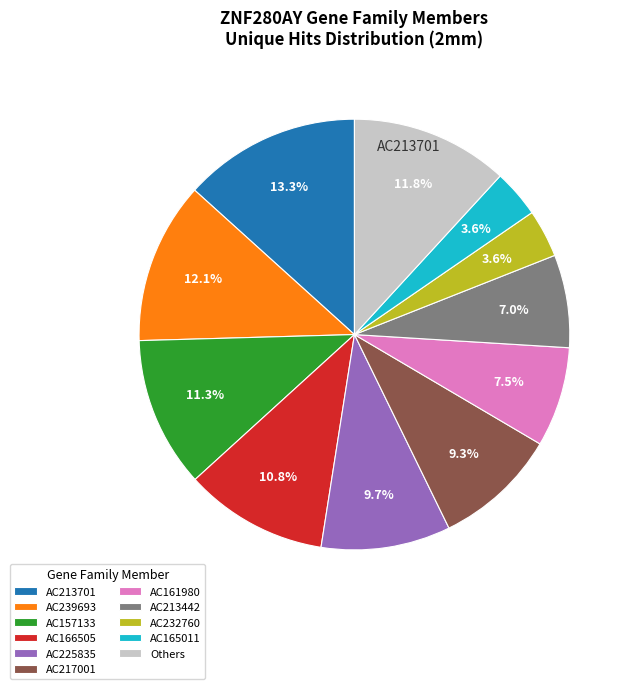

Which category has the biggest portion of the pie?

AC213701